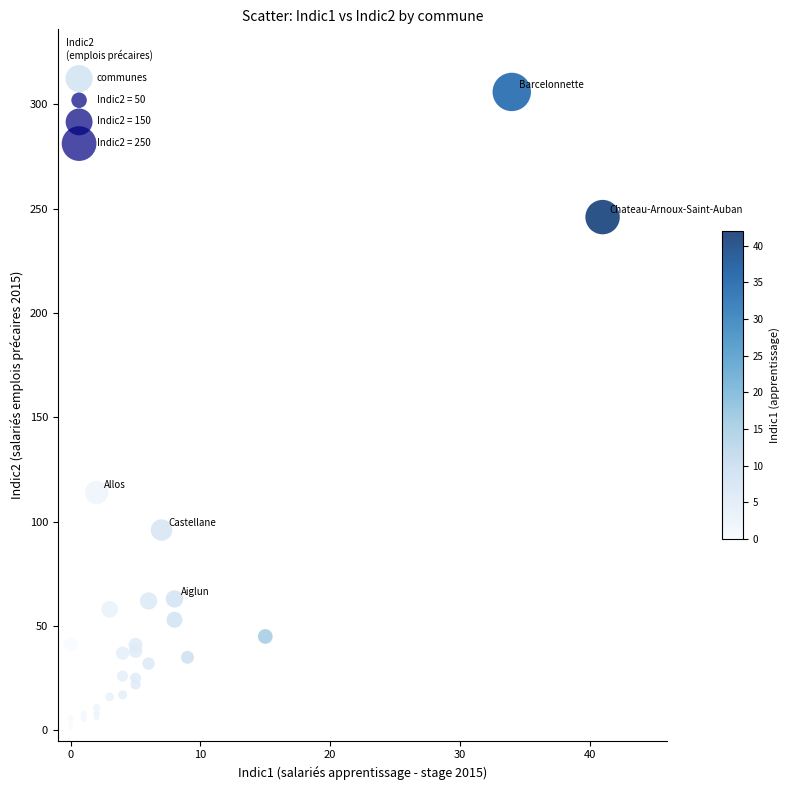

What Y value in the scatter plot is closest to 153?

114